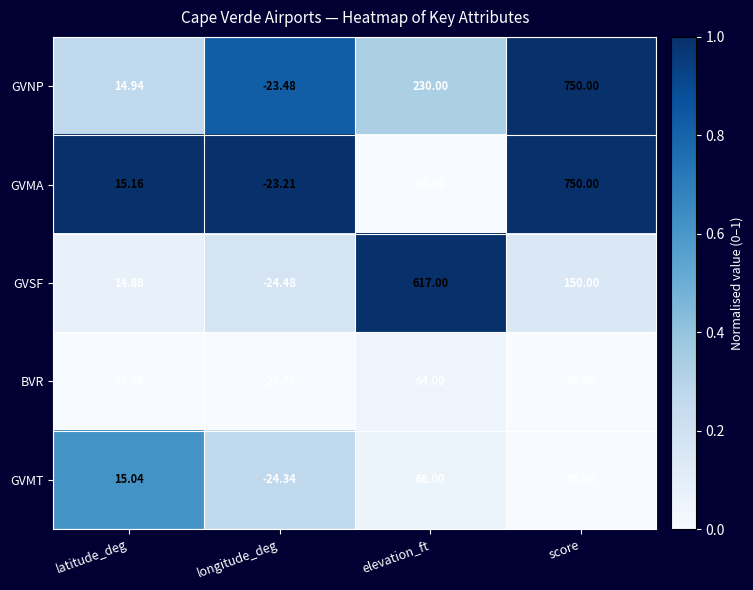

How many values in GVMT are below zero?

1